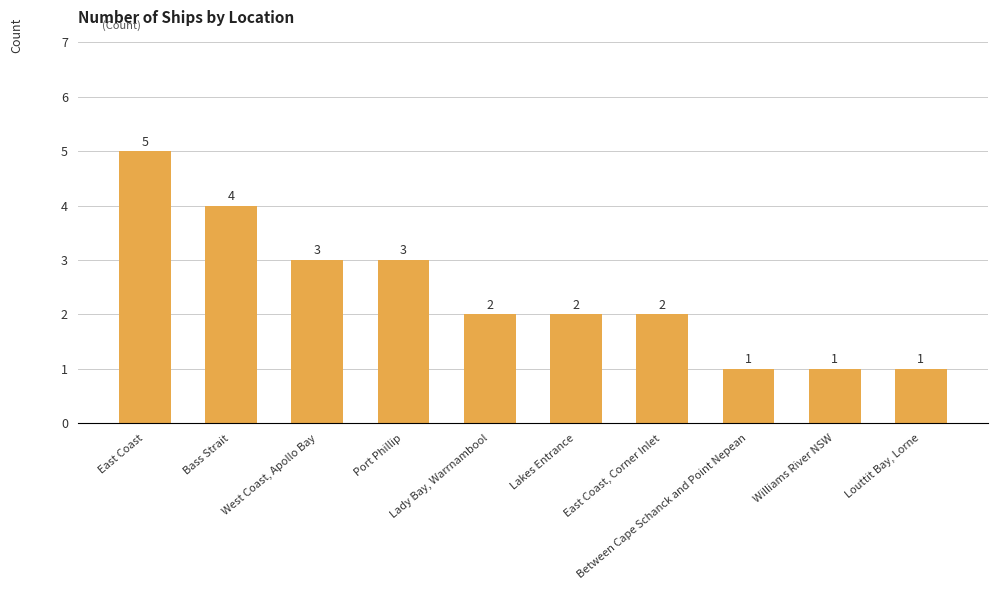

At which label does the data first exceed 2?

East Coast